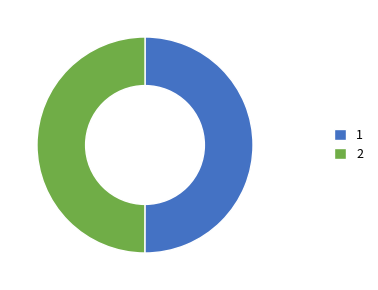

True or false: 2 accounts for 50% of the total.

True